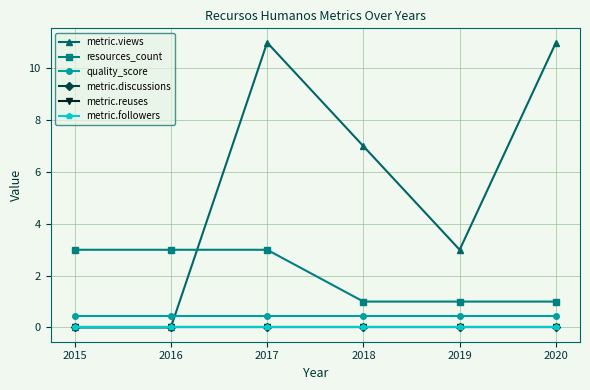

Which series changed the most between 2015 and 2017?

metric.views